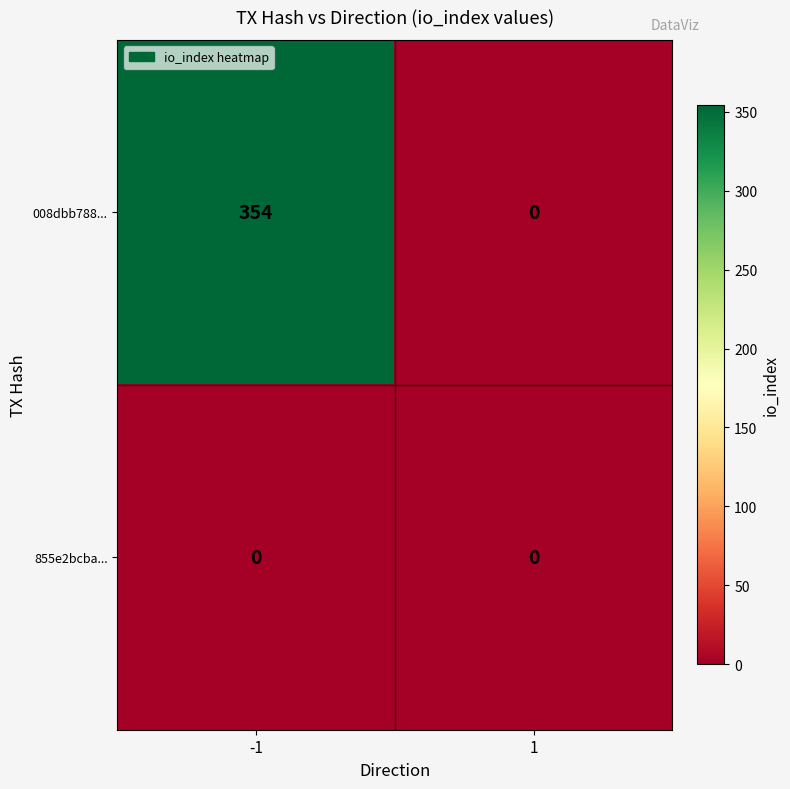

Reading left to right, what are all the values shown in this chart?

008dbb788...: 354	0
855e2bcba...: 0	0